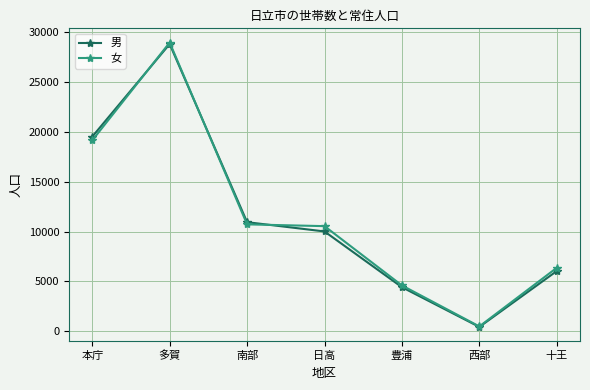

Where is 女 nearest to the value 14727?

南部